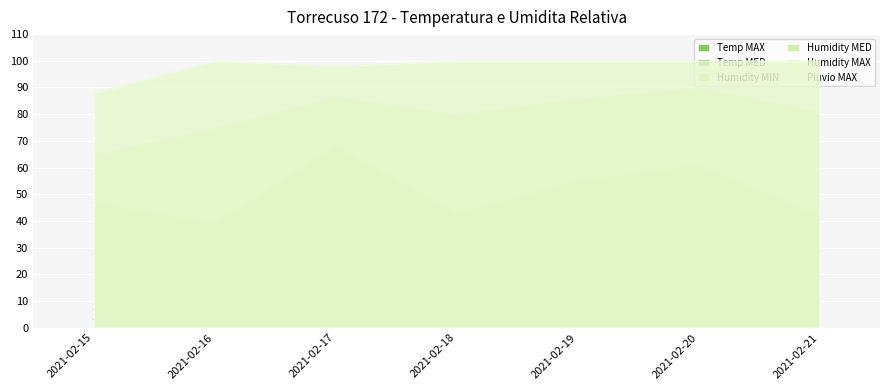

True or false: Humidity MIN has a value of 103.9 at 2021-02-20.

False